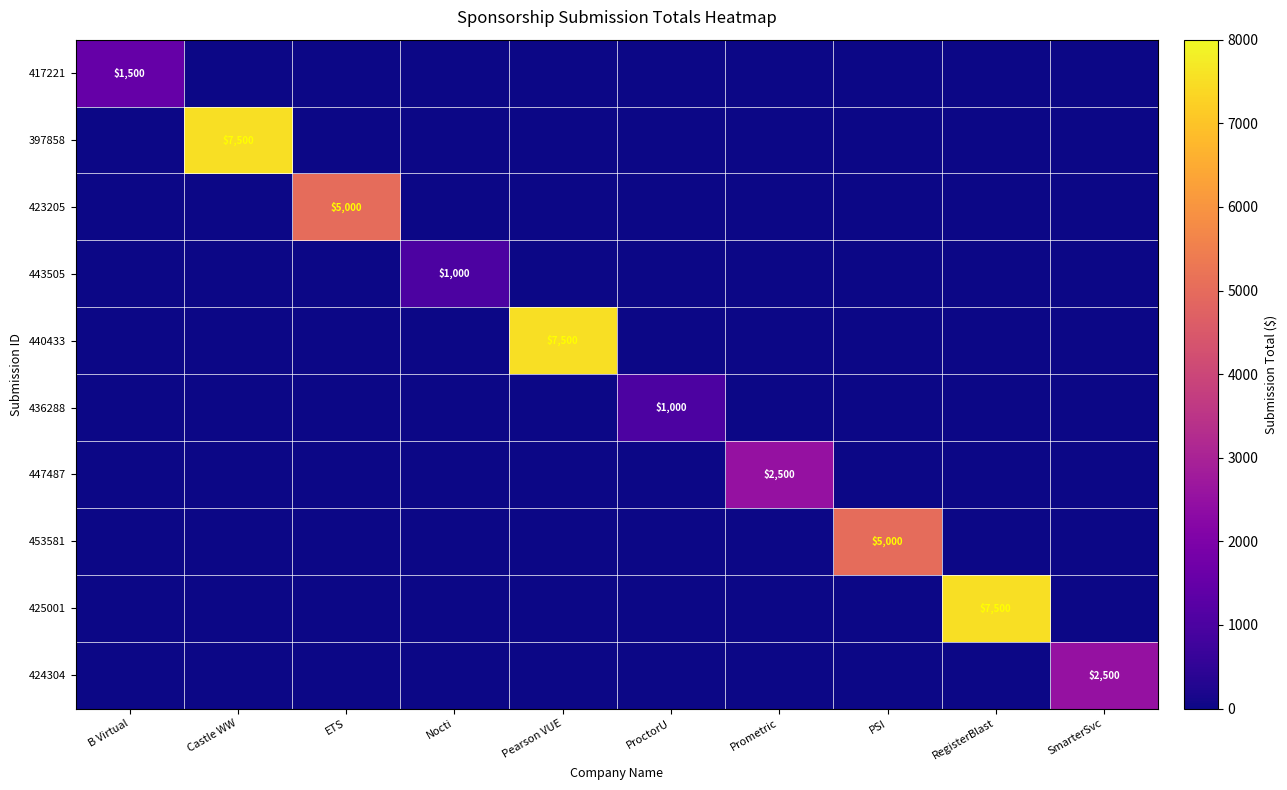

The value of 424304 at SmarterSvc is 2500. True or false?

True